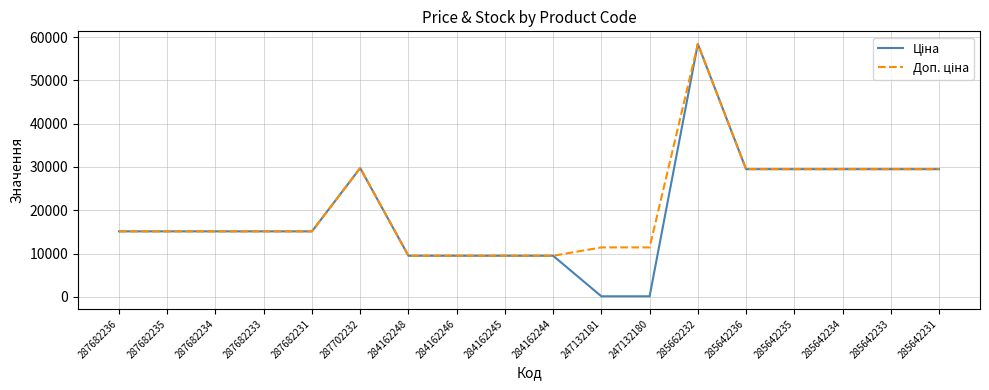

What is the total value across all series at 287682231?

30240.0